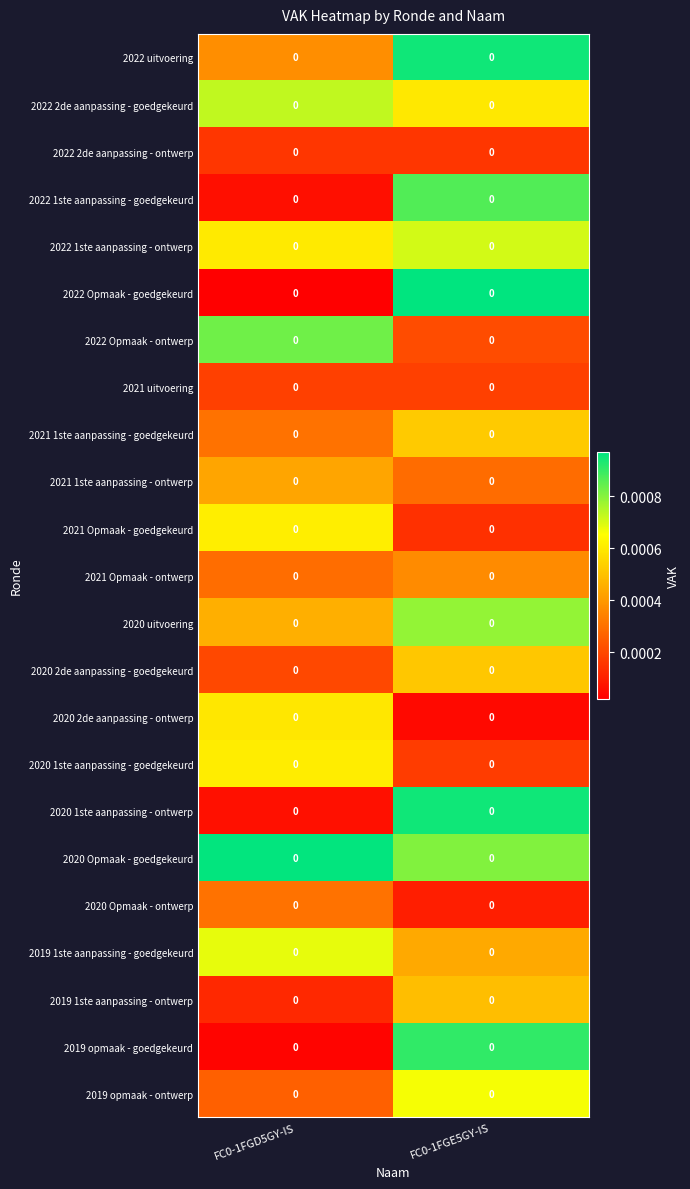

True or false: 2020 uitvoering has a value of 0.0 at FC0-1FGE5GY-IS.

False